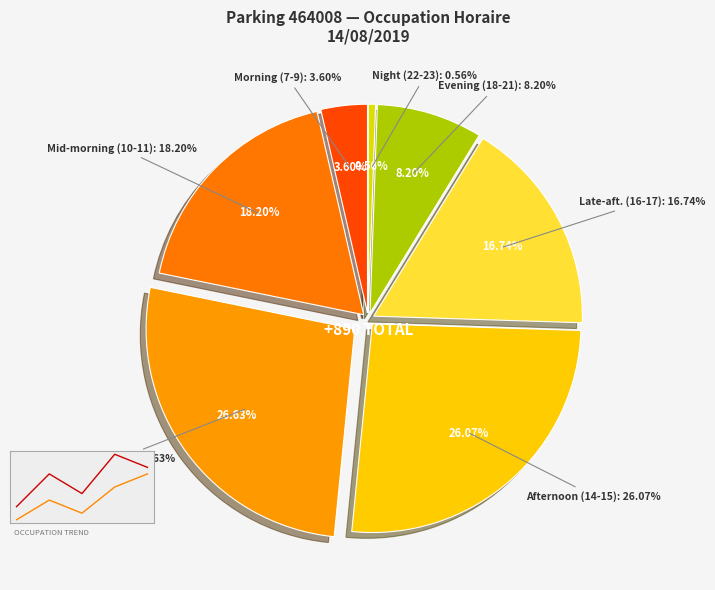

Between 22 and 17, which is larger?

17